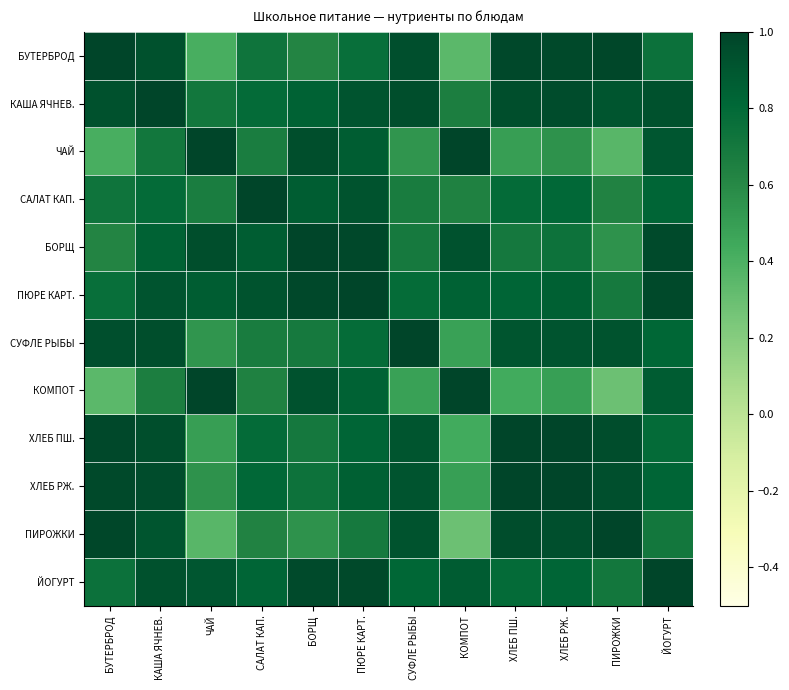

Between ЙОГУРТ and СУФЛЕ РЫБЫ, which is larger?

СУФЛЕ РЫБЫ